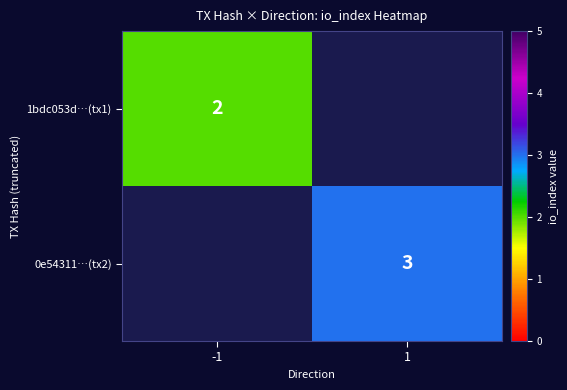

How many series are shown in this chart?

2